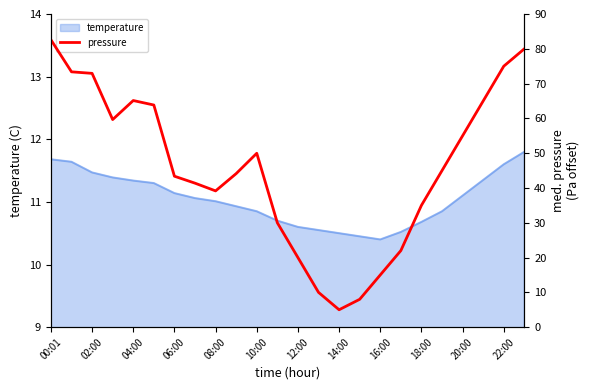

Reading left to right, extract all data points from this chart.

82.6	73.4	72.9	59.7	65.1	63.8	43.4	41.4	39.2	44.1	50.0	30.0	20.0	10.0	5.0	8.0	15.0	22.0	35.0	45.0	55.0	65.0	75.0	80.0